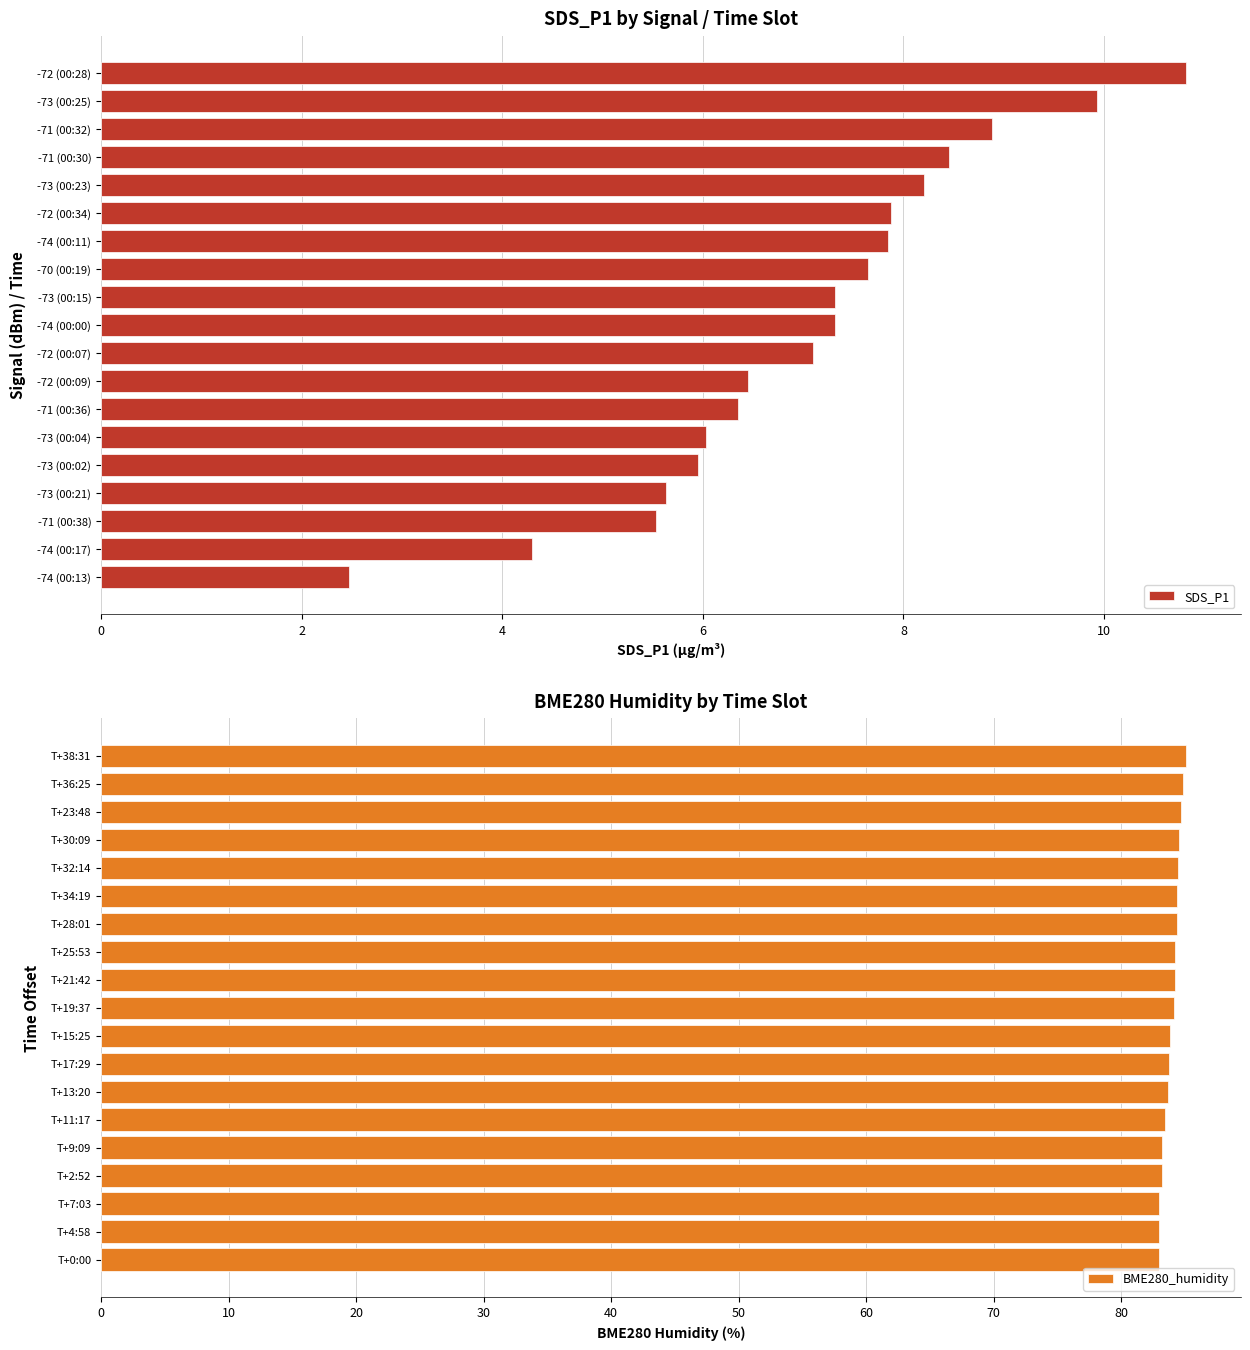

What value does the SDS_P1 series have at -73 (00:23)?

8.2